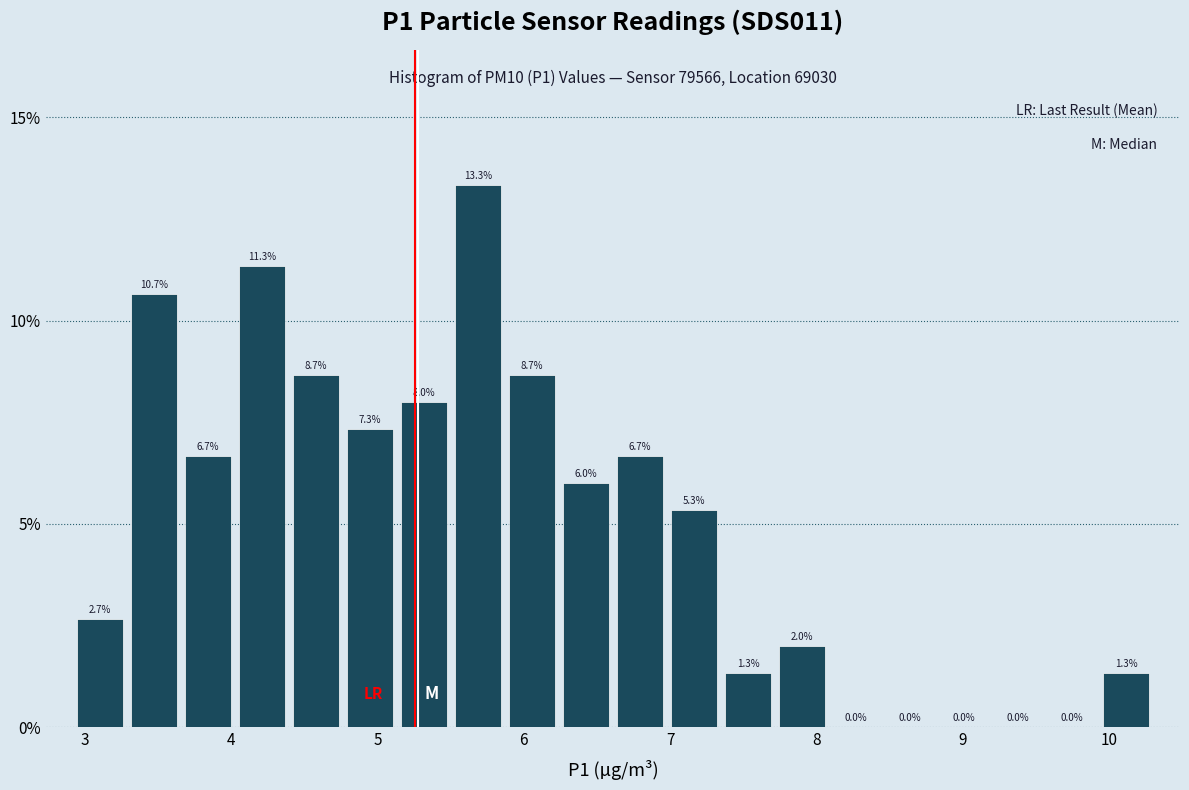

Around what value on the x-axis is the tallest bar? Give the approximate position of its centre, as read against the axis.

5.7